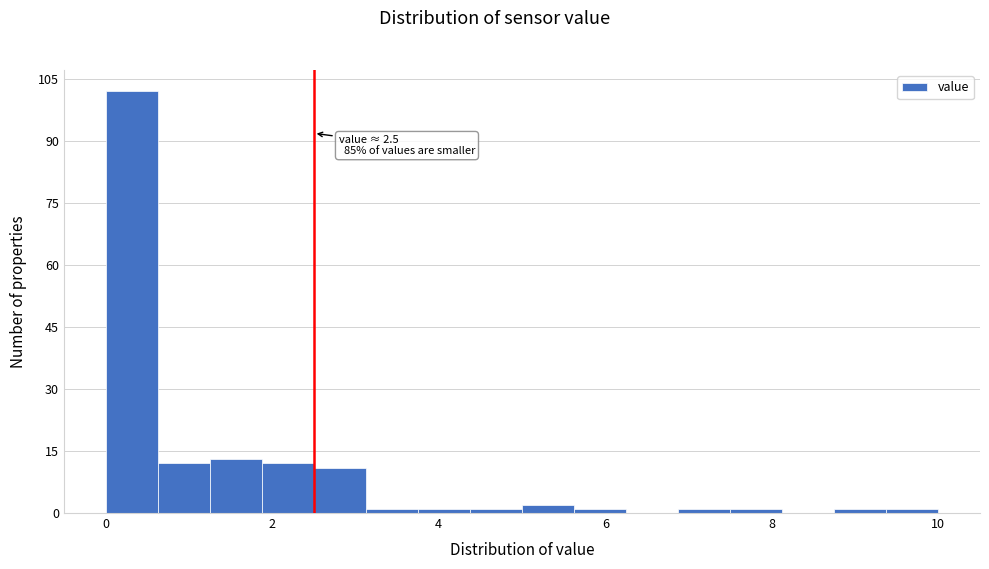

Read against the x-axis, roughly where is the centre of the tallest bar?

0.4